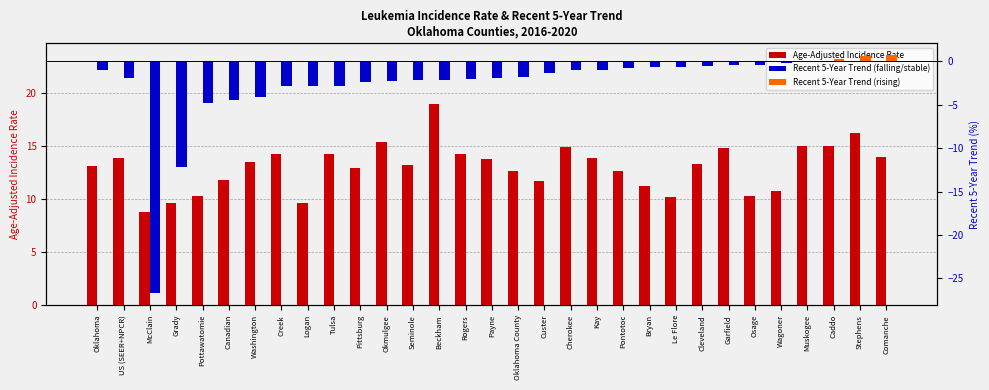

At which label does Recent 5-Year Trend first exceed -1?

Pontotoc